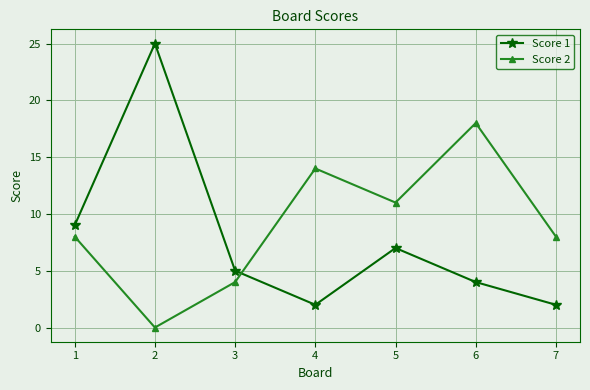

What is the difference between the highest and lowest values at 1?

1